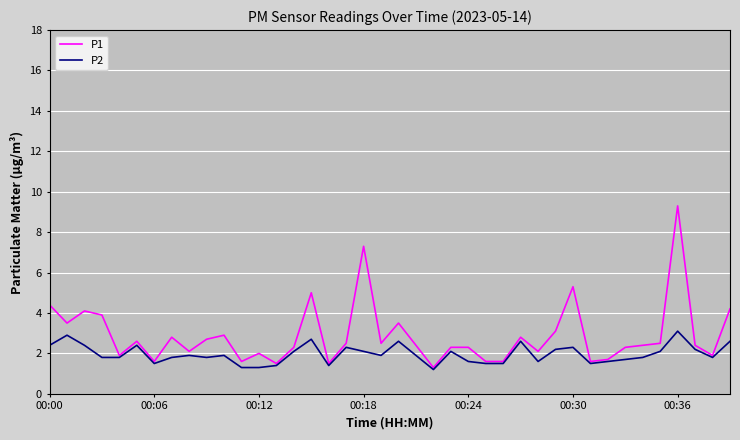

Rank the series by their average value, from lowest to highest.

P2, P1